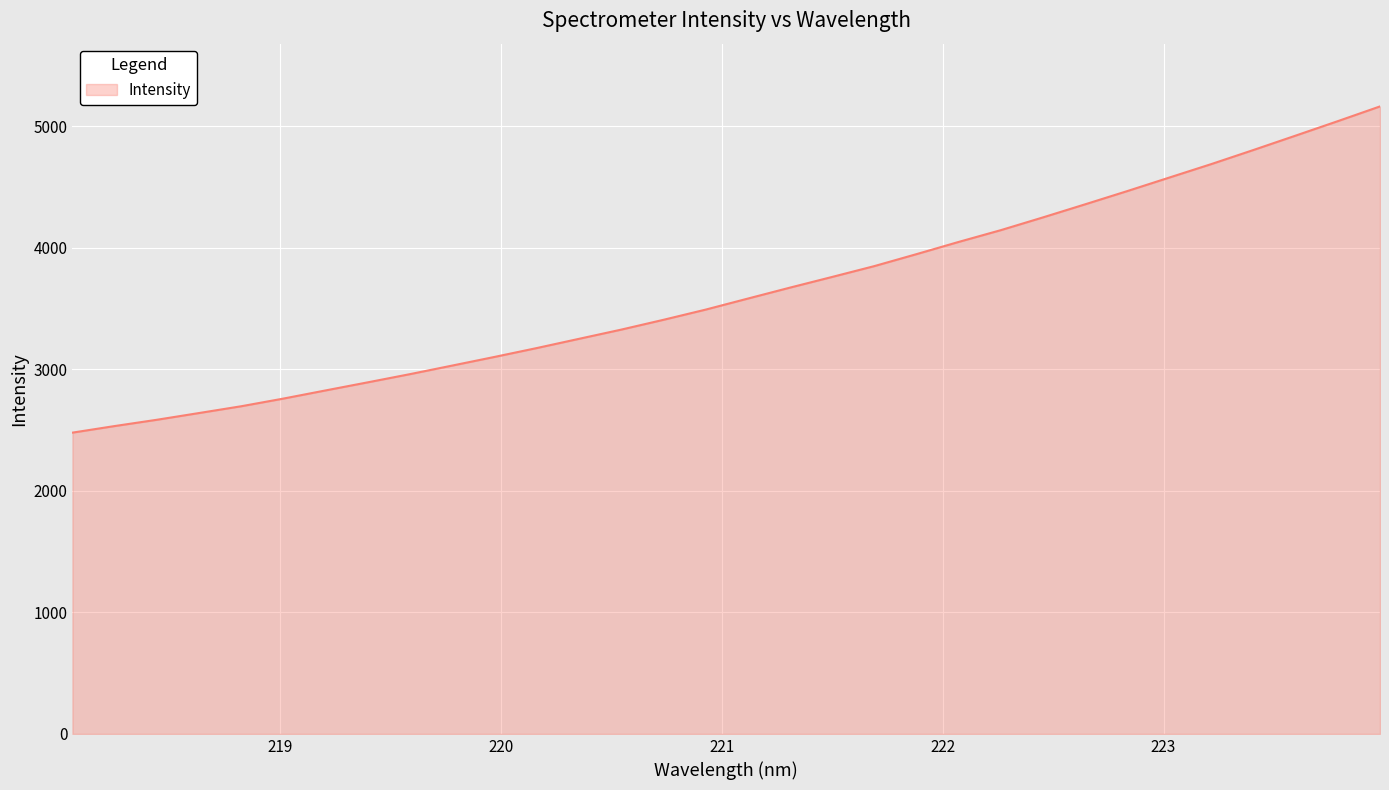

What is the smallest value displayed?

2478.6